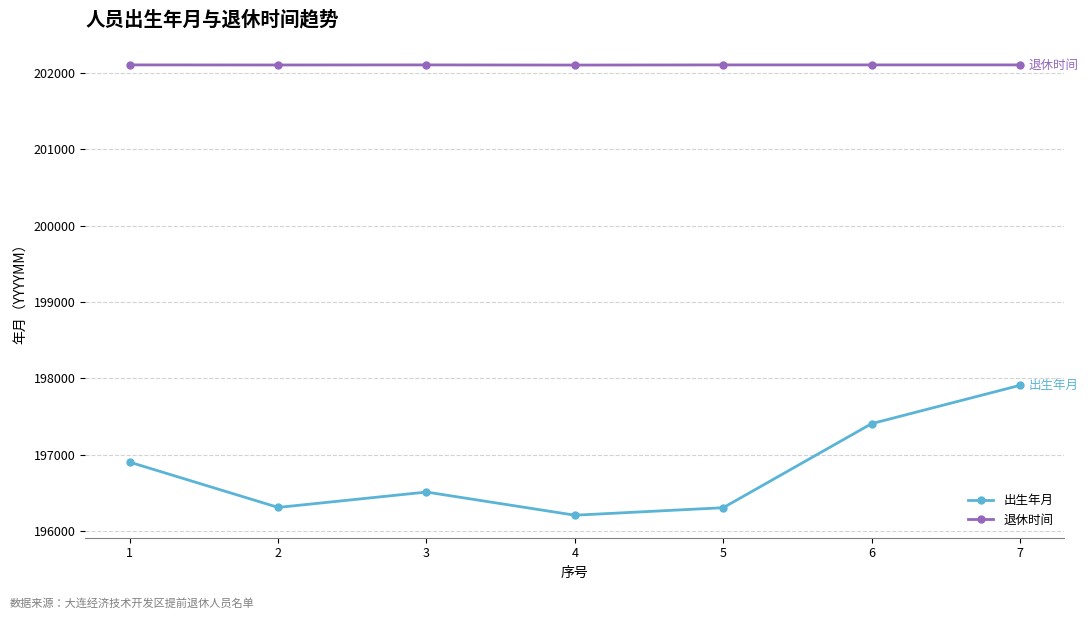

Rank the series by their maximum value, from highest to lowest.

退休时间, 出生年月